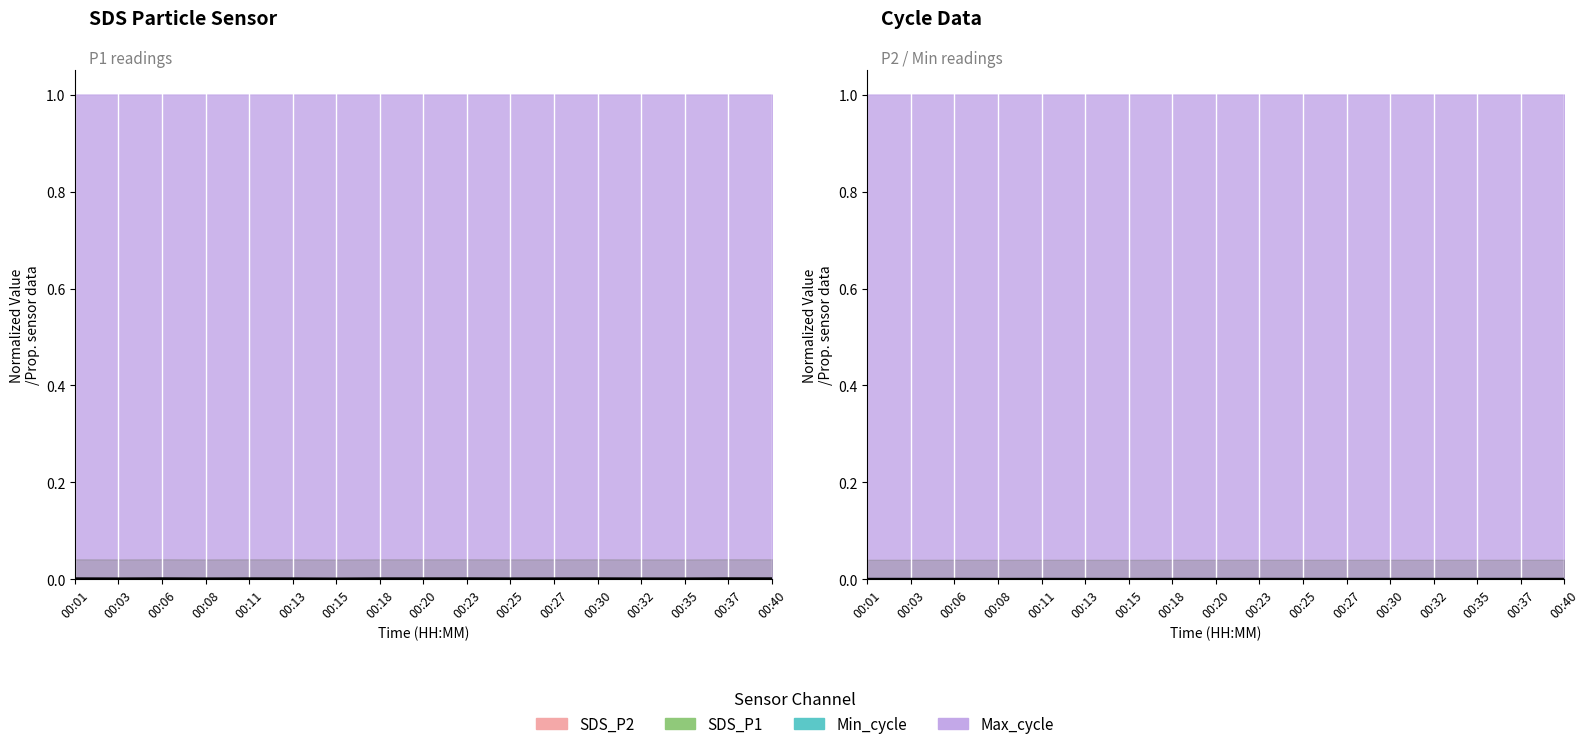

List the labels in order of value, largest first.

00:40, 00:06, 00:23, 00:11, 00:30, 00:01, 00:37, 00:25, 00:18, 00:03, 00:27, 00:32, 00:35, 00:20, 00:13, 00:08, 00:15